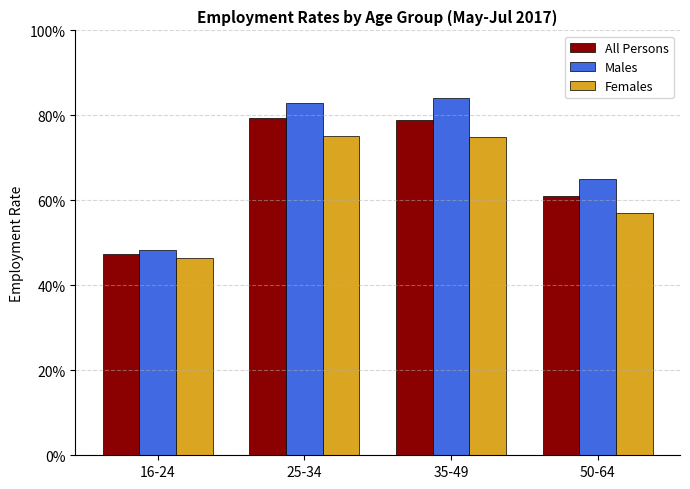

What is the sum of all Females values?

2.5